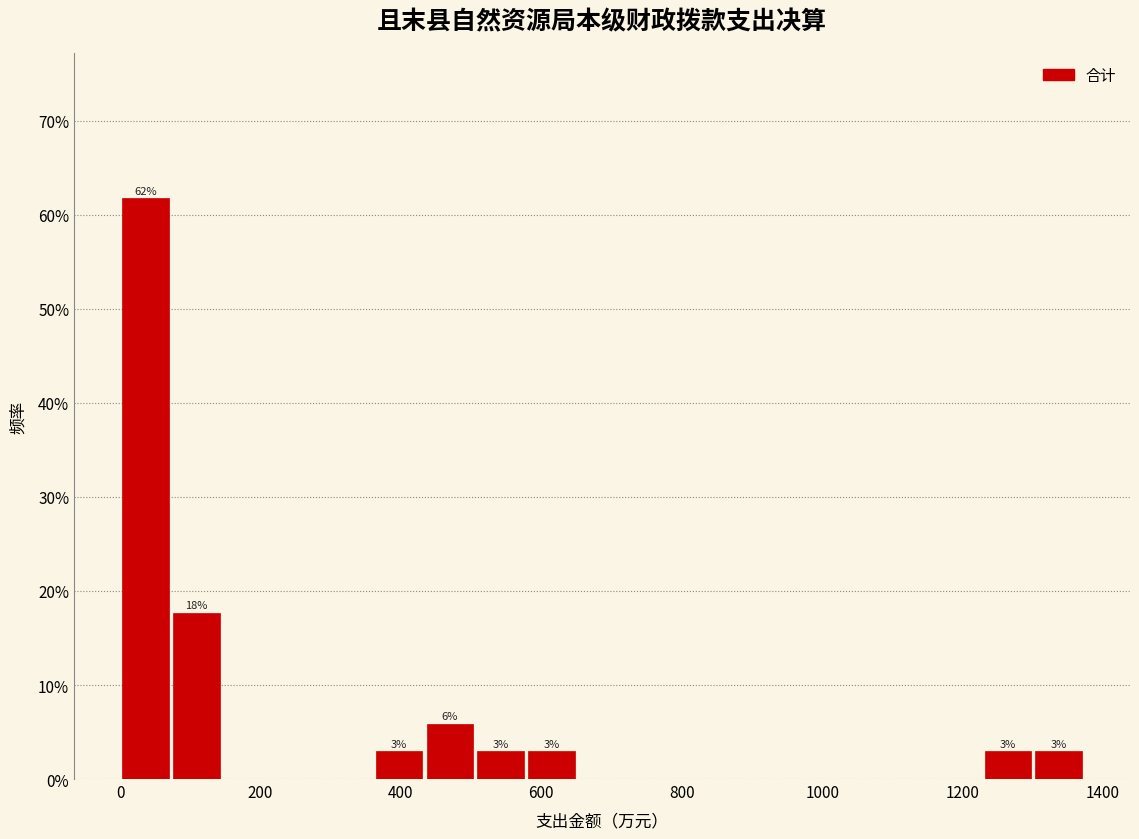

Around what value on the x-axis is the tallest bar? Give the approximate position of its centre, as read against the axis.

40